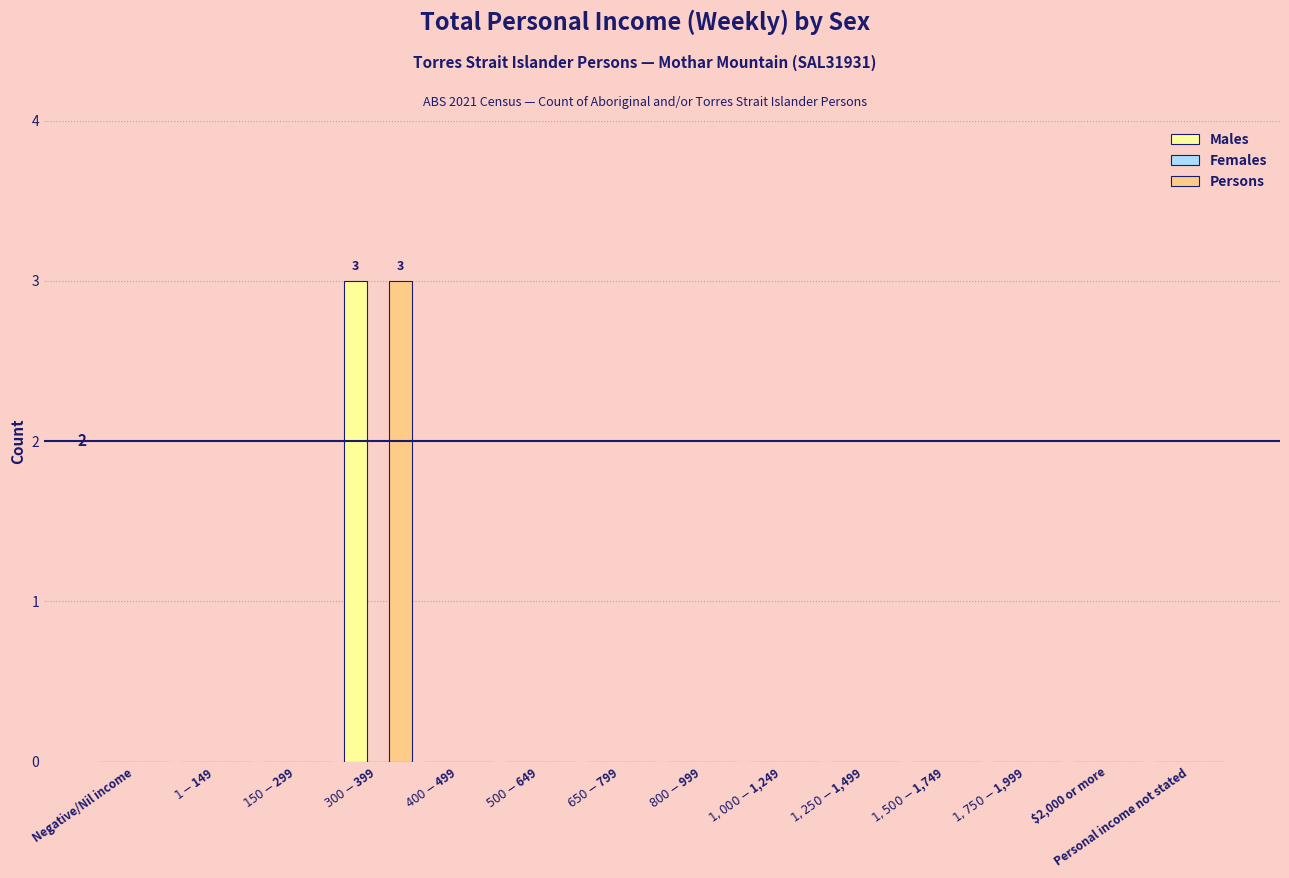

What is the highest value of the Males series?

3